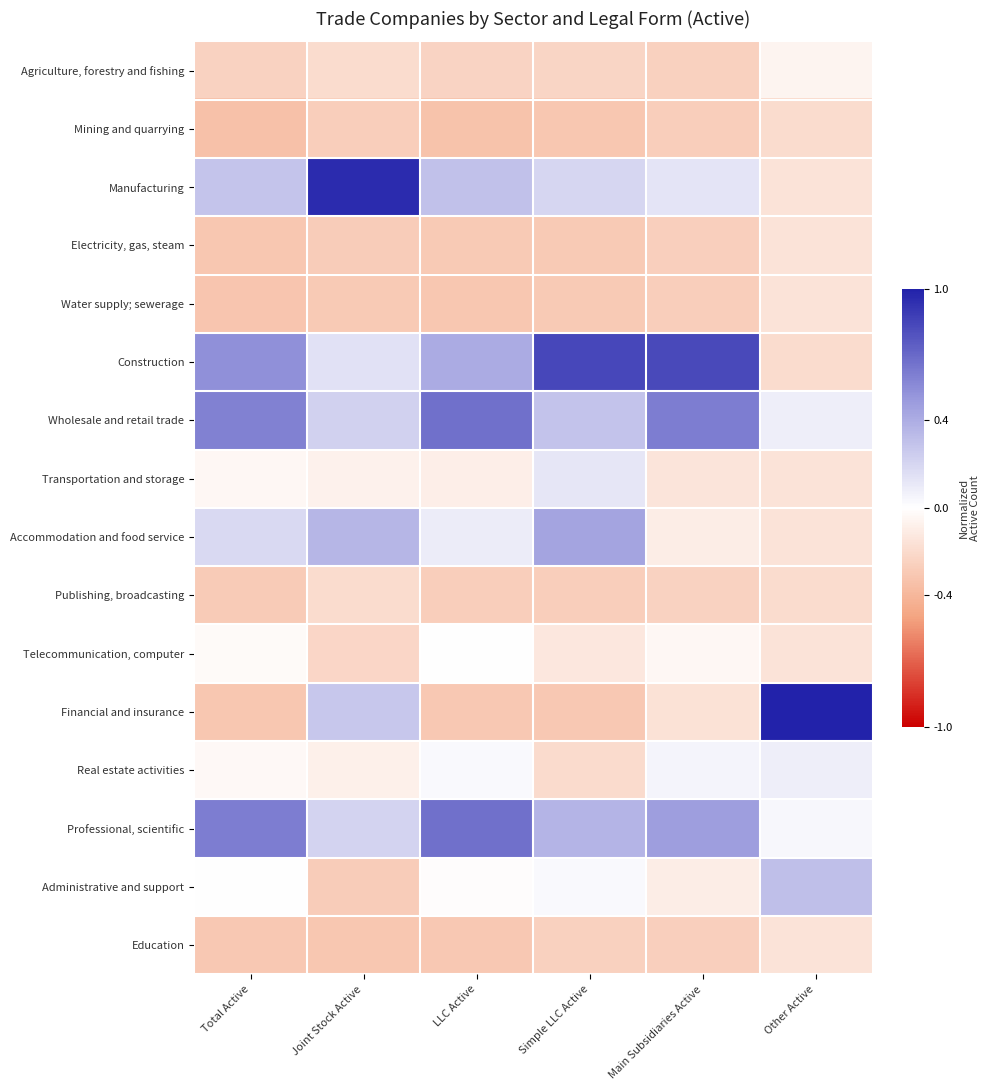

How many categories are shown in the chart?

6